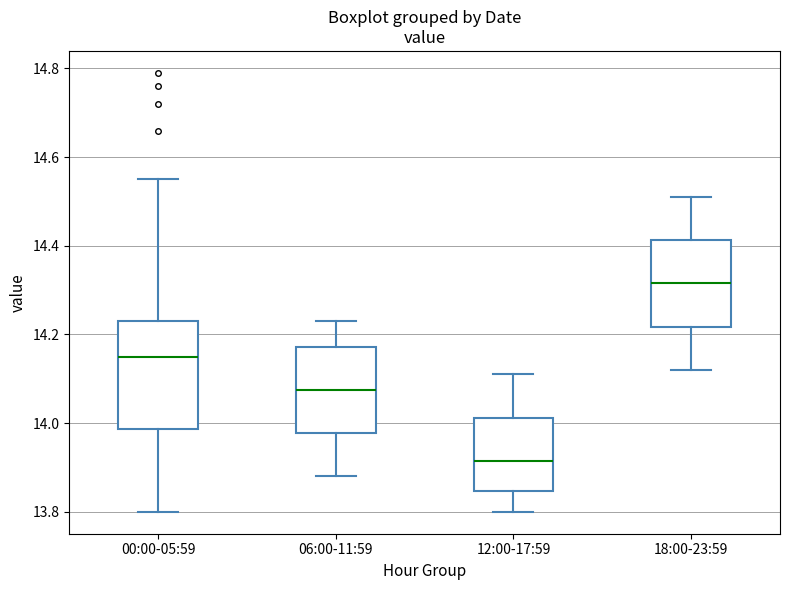

Reading left to right, transcribe this box plot: for each box, give where its median line is, the range the box spans, and where its two whiskers end, as read against the y-axis. The values are not printed on the chart, so give them approximately, as read against the axis.

00:00-05:59: median 14.16, box 13.98 to 14.24, whiskers 13.80 to 14.56
06:00-11:59: median 14.08, box 13.98 to 14.18, whiskers 13.88 to 14.24
12:00-17:59: median 13.92, box 13.84 to 14.02, whiskers 13.80 to 14.12
18:00-23:59: median 14.32, box 14.22 to 14.42, whiskers 14.12 to 14.52